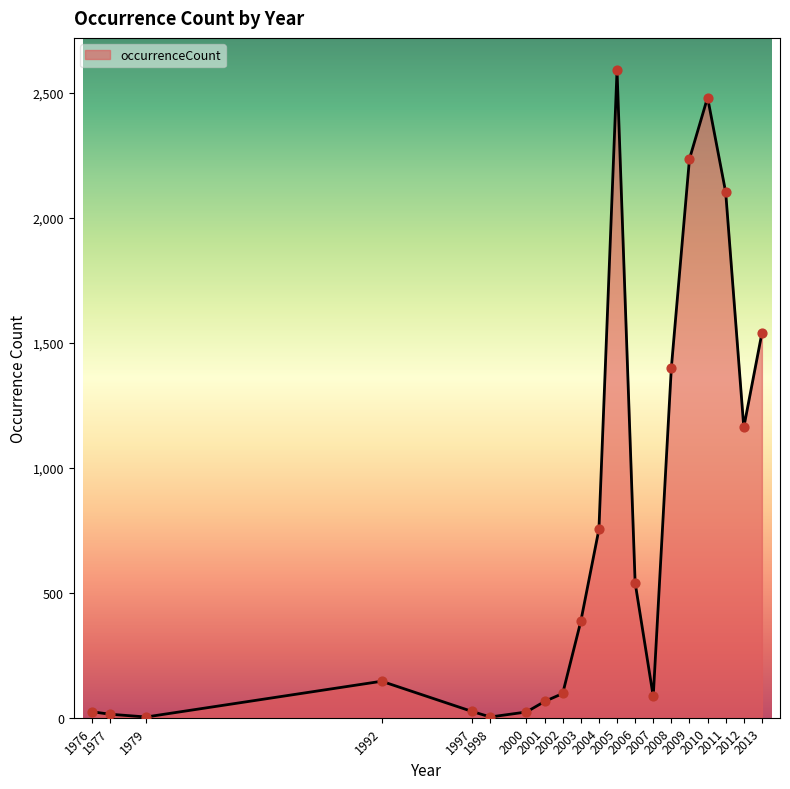

What is the change in value from 1976 to 2011?

+2079